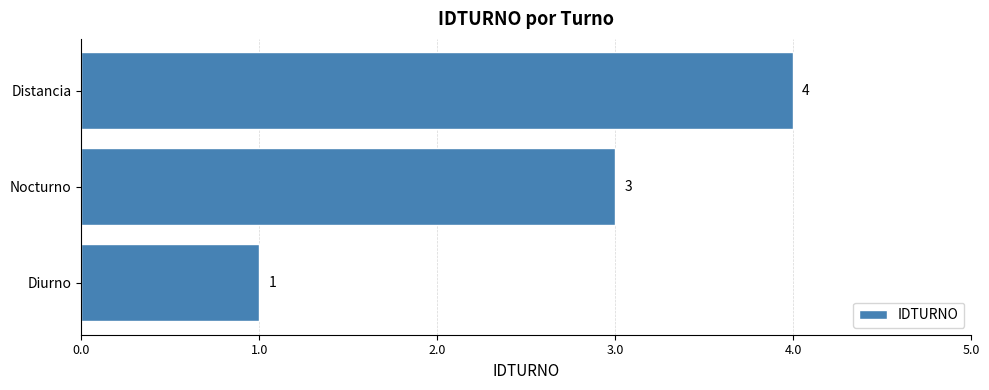

Approximately how many times larger is the value at Nocturno compared to Diurno?

3.0